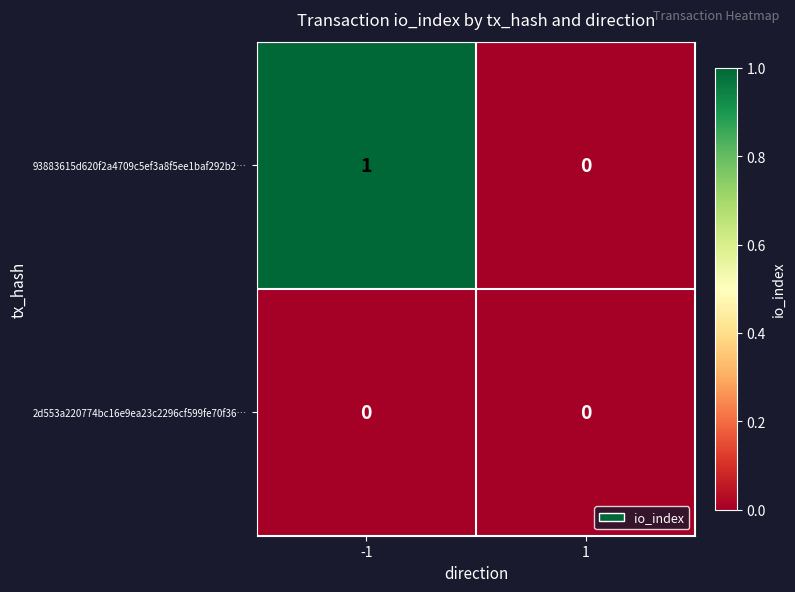

The value of 93883615d620f2a4709c5ef3a8f5ee1baf292b2… at -1 is 1. True or false?

True